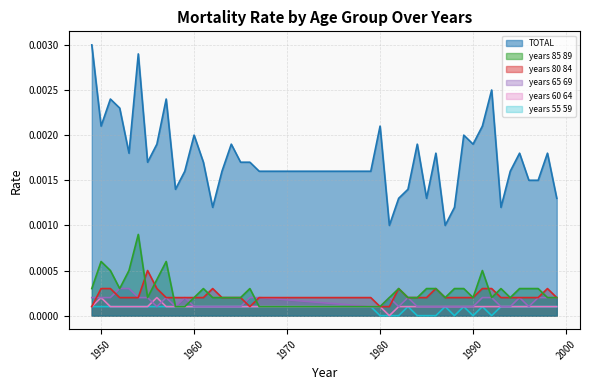

Does the chart have visible grid lines?

Yes